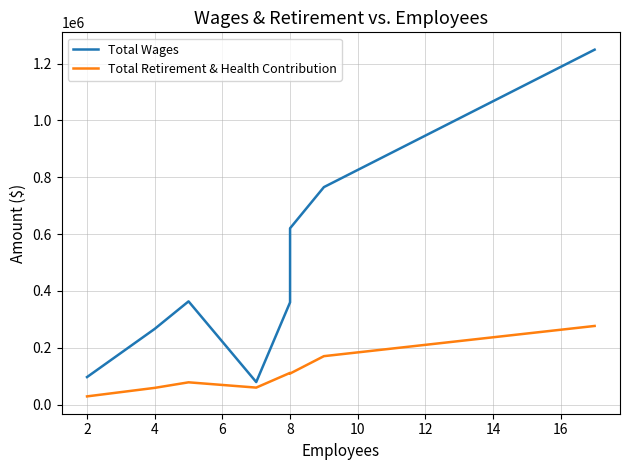

What is the value of the Total Wages point at the 7th from the left?

765496